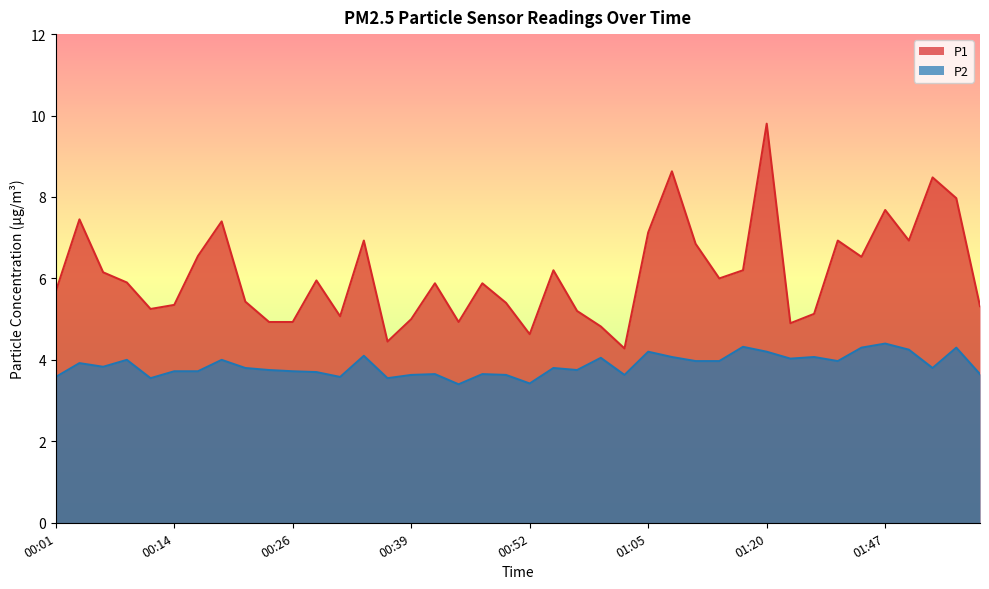

At which label does P1 reach its minimum?

01:02